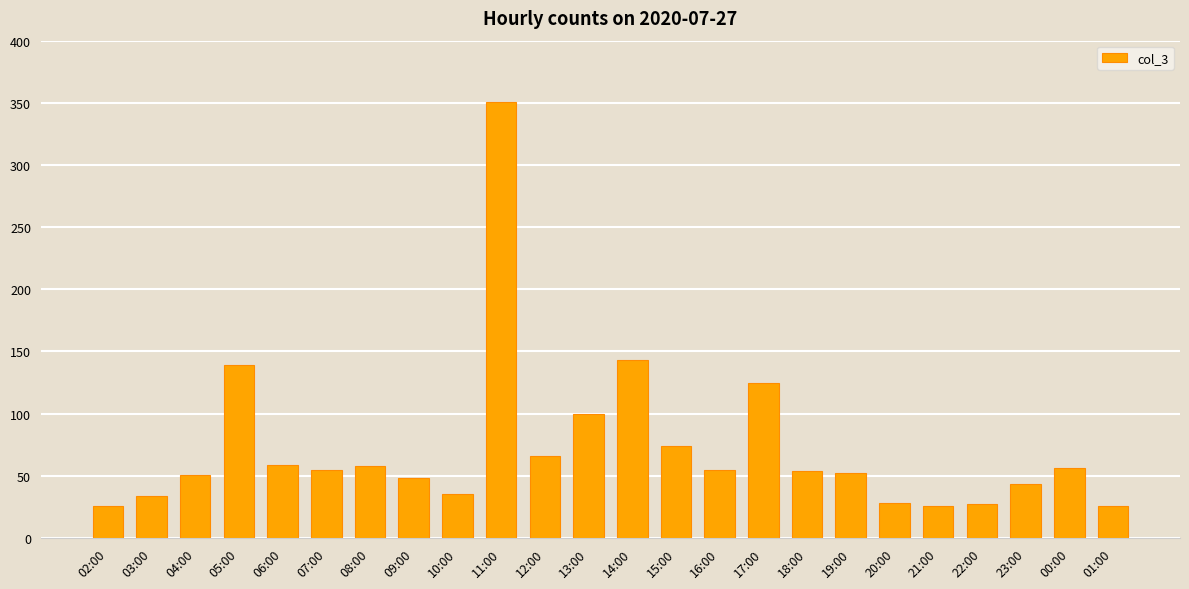

What is the sum of all values?

1731